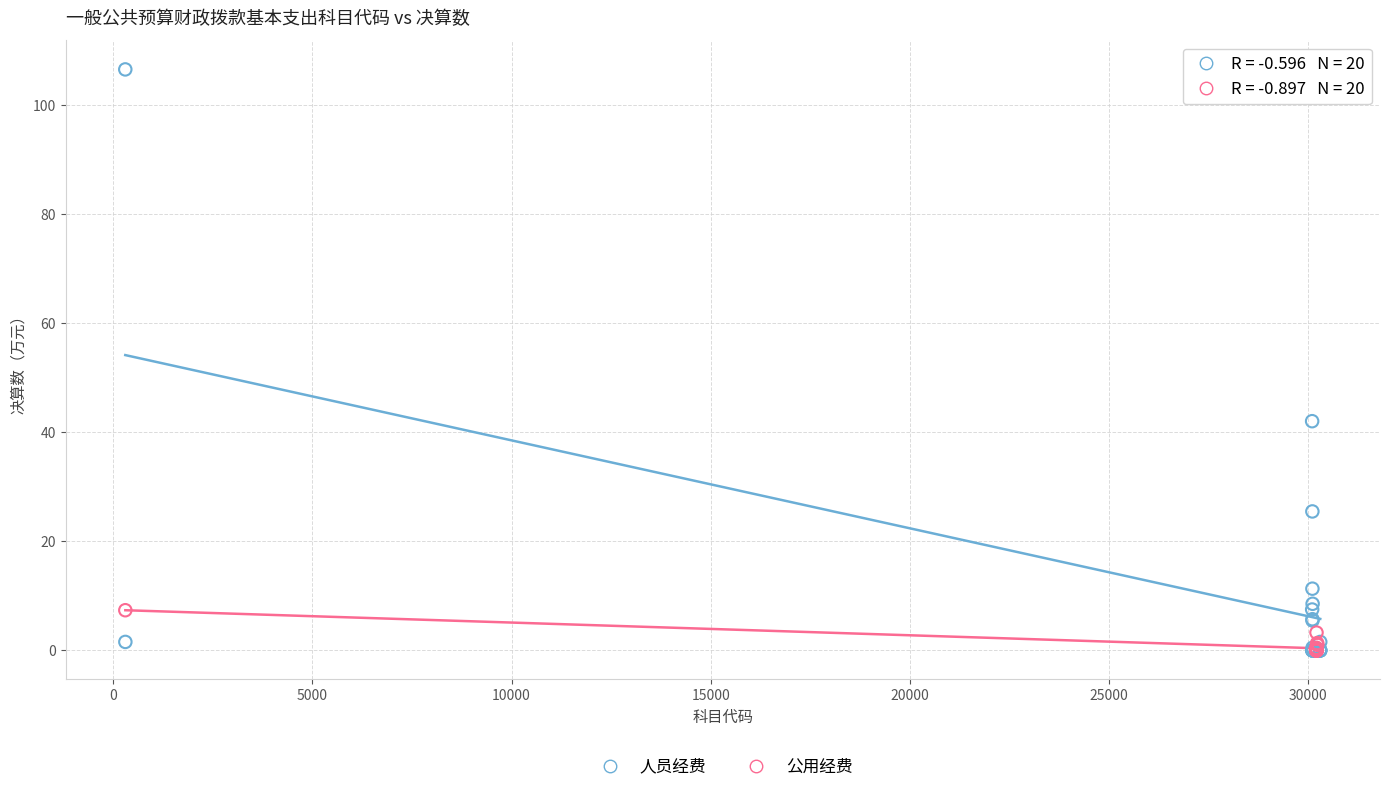

Which series reaches the maximum Y coordinate?

人员经费